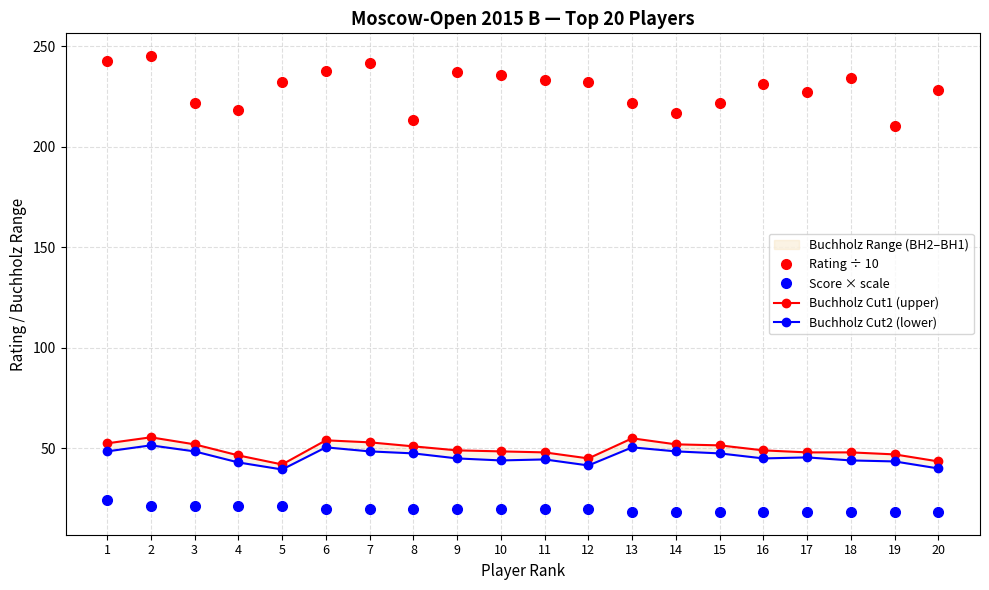

What is the difference between the highest and lowest values at 13?

203.2